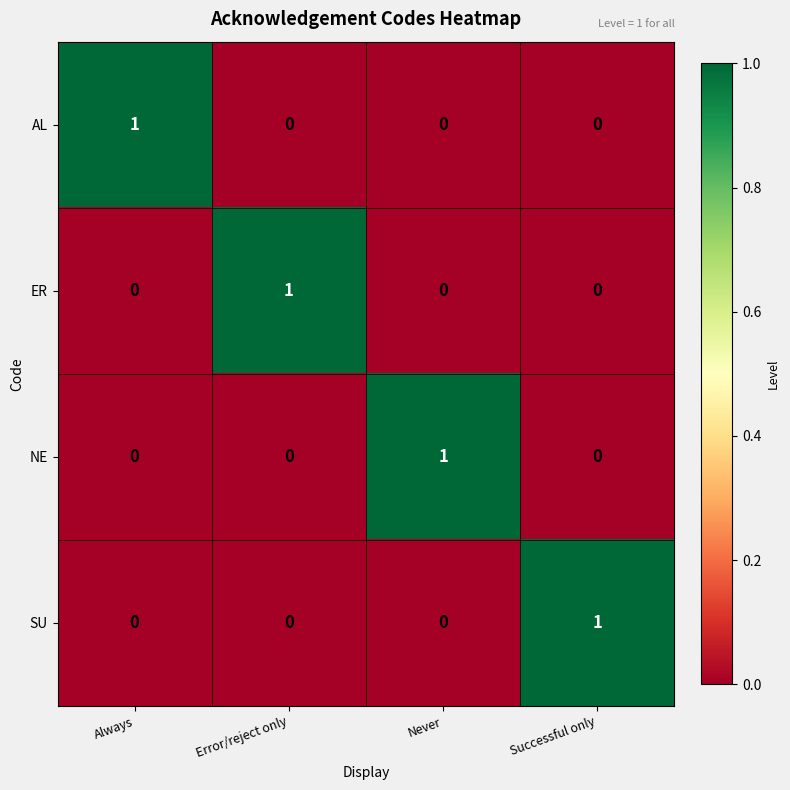

Reading right to left, what are all the values shown in this chart?

AL: 0	0	0	1
ER: 0	0	1	0
NE: 0	1	0	0
SU: 1	0	0	0